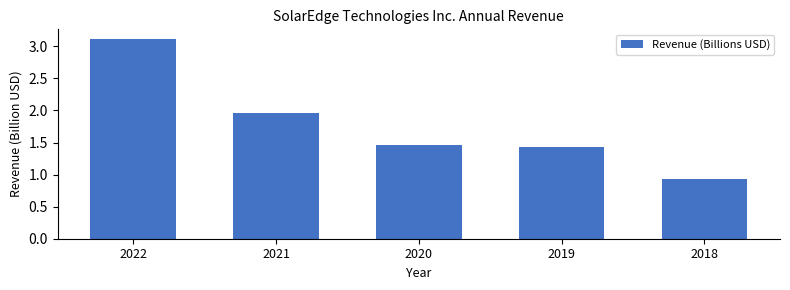

Is it true that the value at 2022 is 1.9?

False